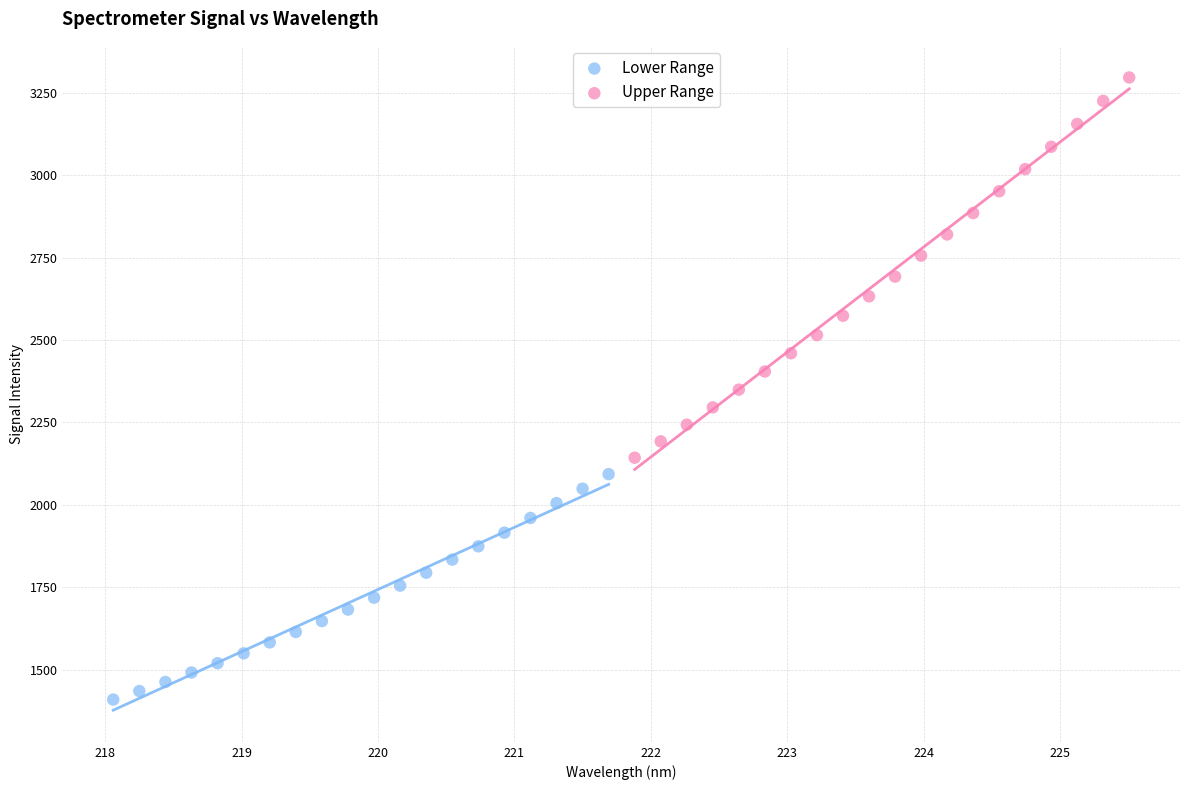

Which series contains the lowest Y value?

Lower Range